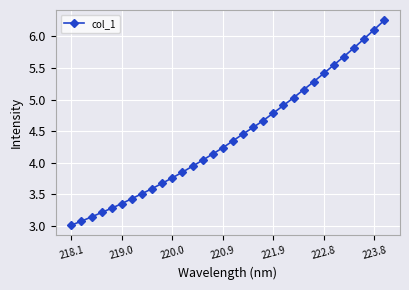

How many data points are less than 4?

13